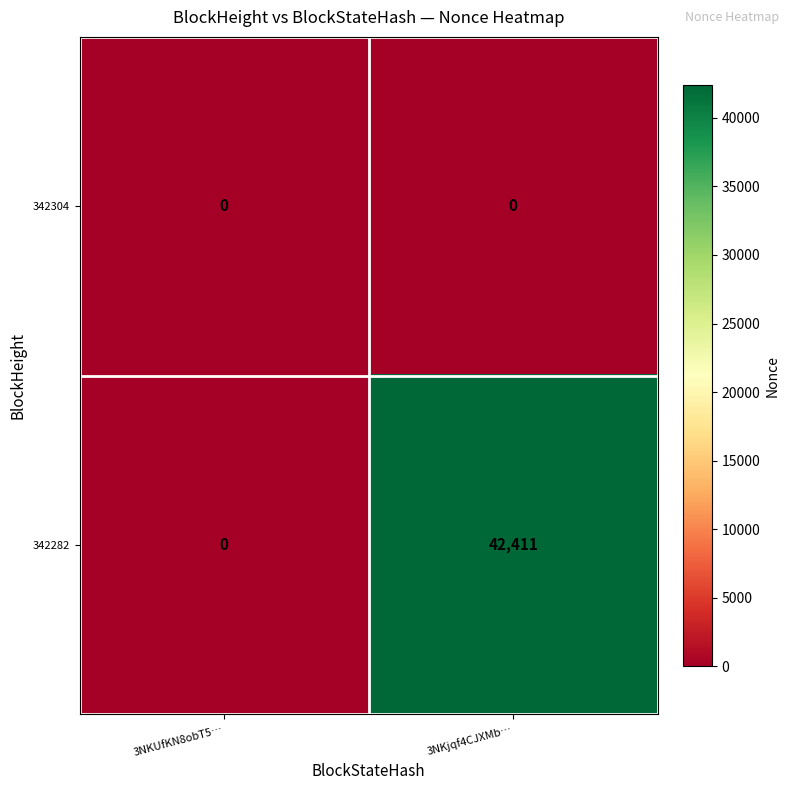

Which category has the highest value across all series?

3NKjqf4CJXMb…